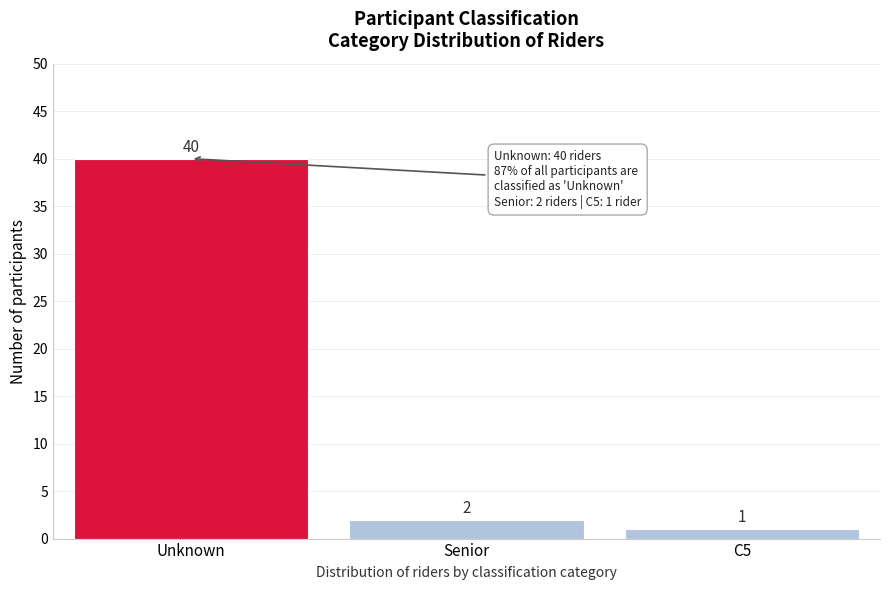

Reading right to left, what are all the values shown in this chart?

C5=1	Senior=2	Unknown=40